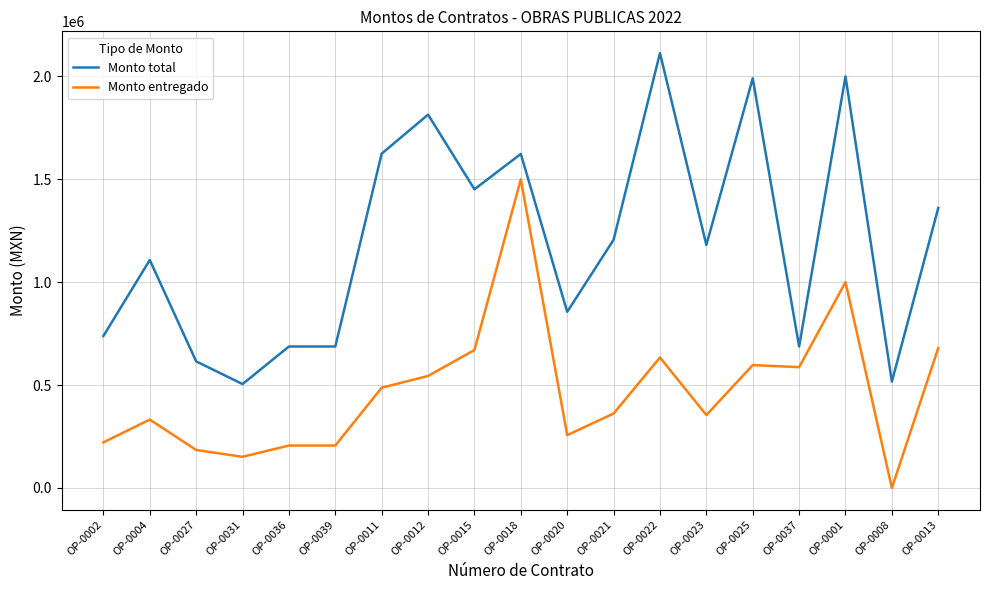

List the series in order of their peak value, highest first.

Monto total, Monto entregado